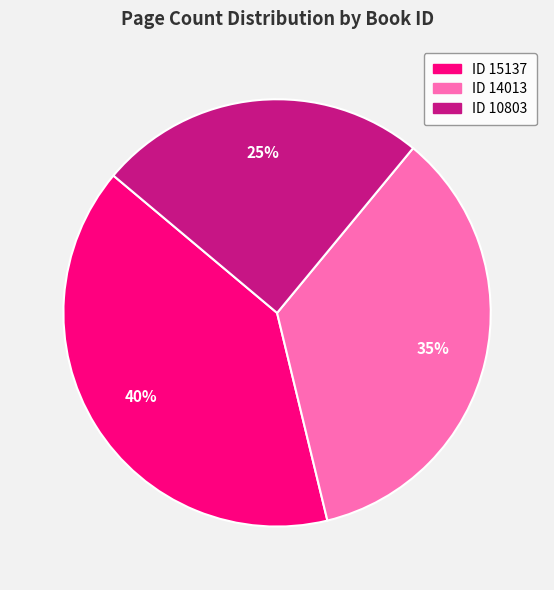

To the nearest percent, what is the difference between the largest and smallest slice percentages?

15%